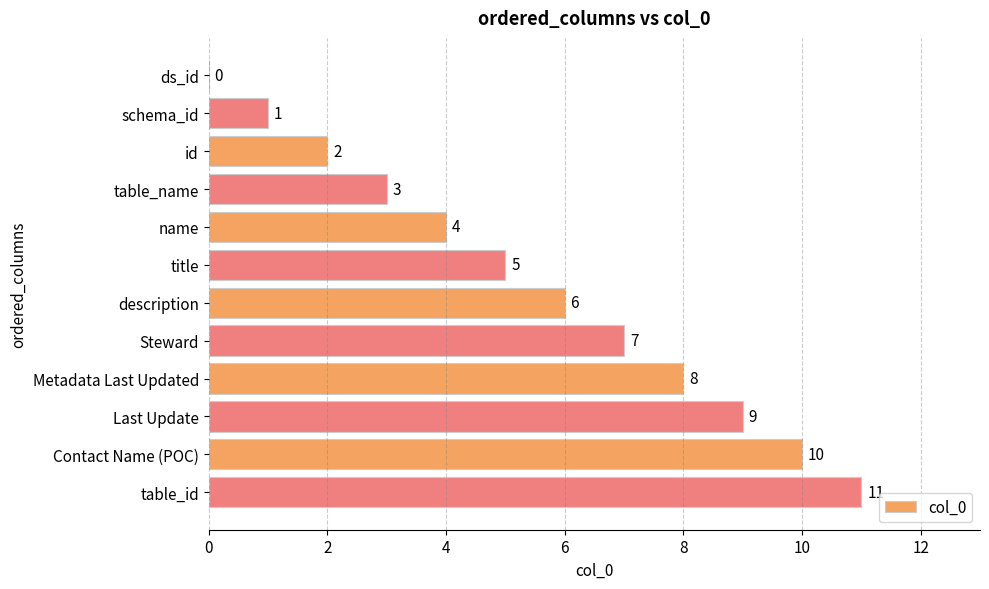

The chart shows a value of 15 at Last Update. True or false?

False